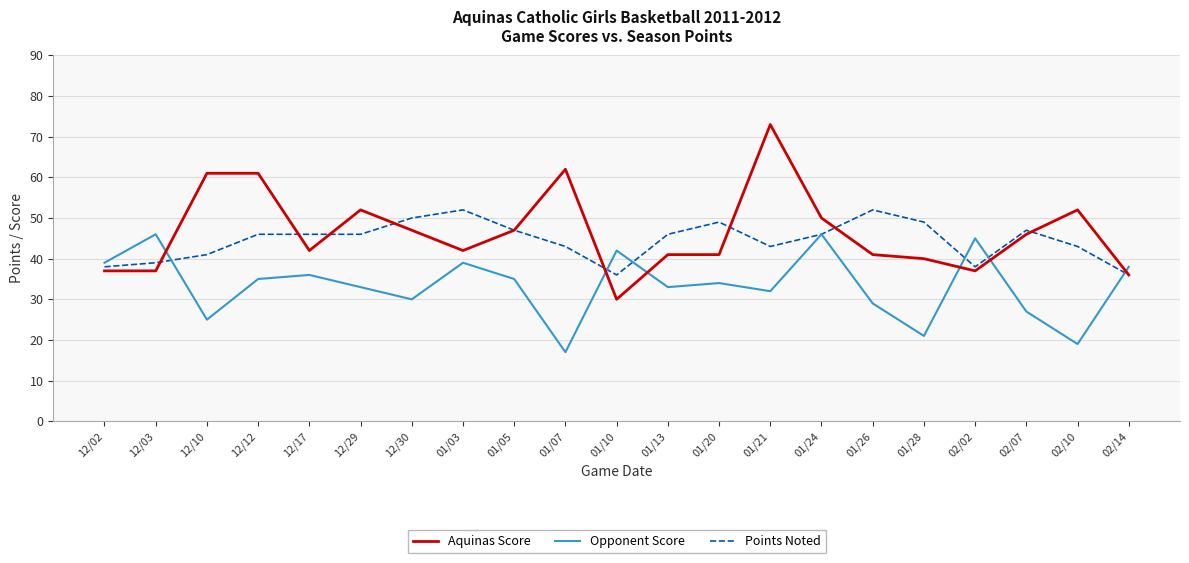

At which label does Opponent Score first exceed 34?

12/02